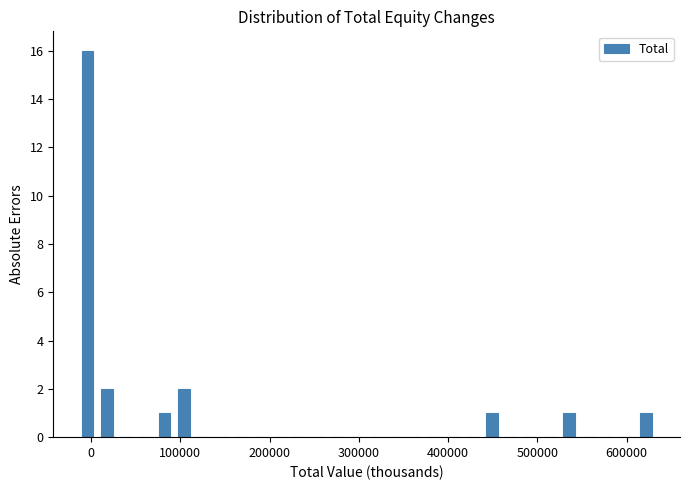

Around what value on the x-axis is the tallest bar? Give the approximate position of its centre, as read against the axis.

0